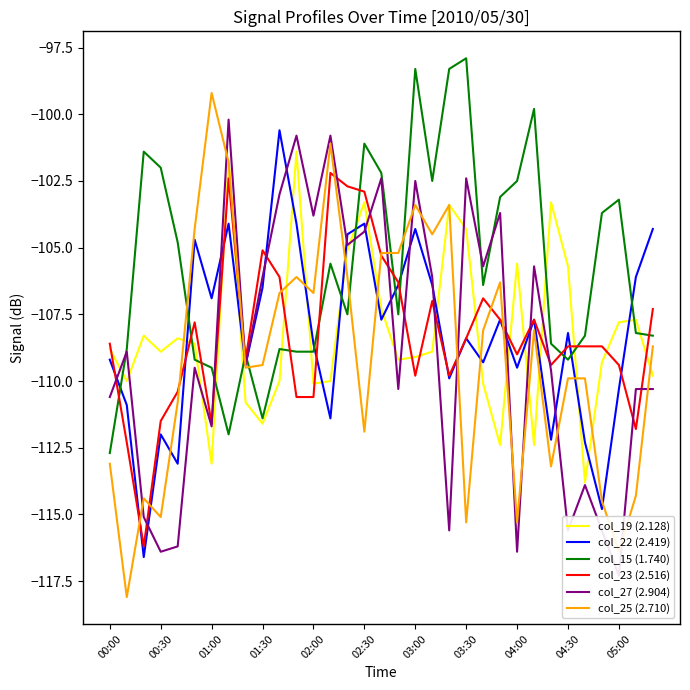

At 22, list the series in order from smallest to largest.

col_19 (2.128), col_22 (2.419), col_25 (2.710), col_23 (2.516), col_15 (1.740), col_27 (2.904)